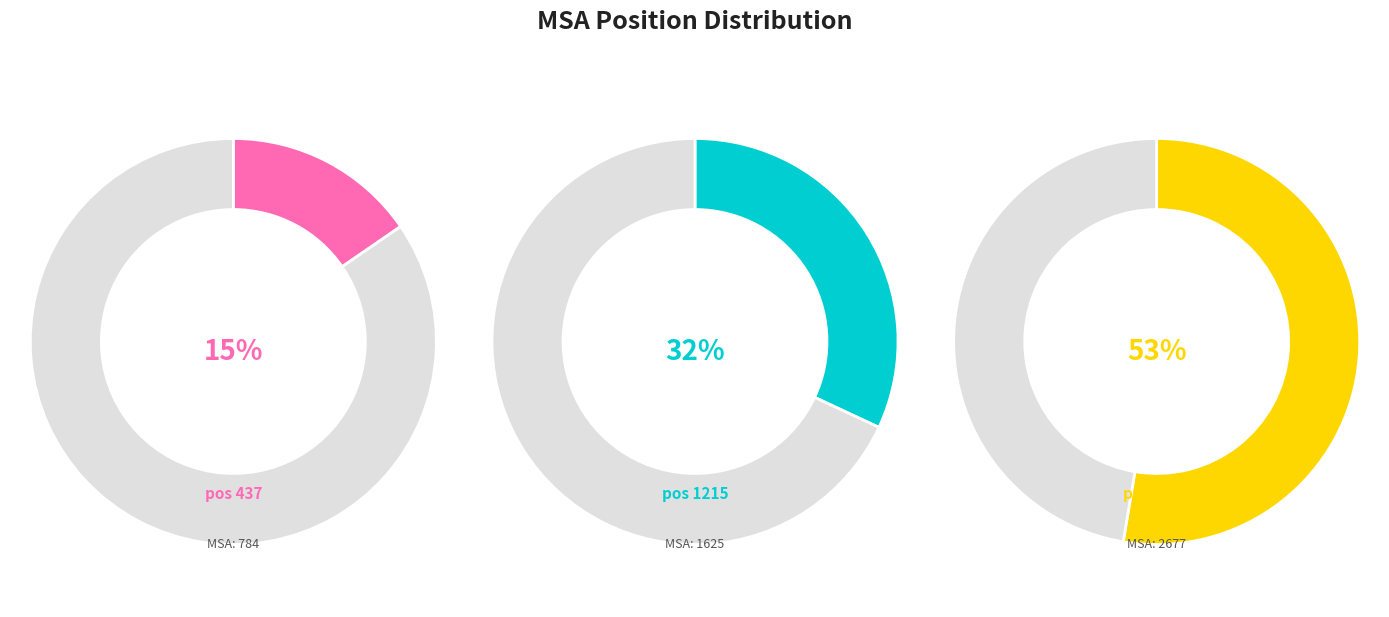

To the nearest percent, what is the combined percentage of 437 and 1215?

47%